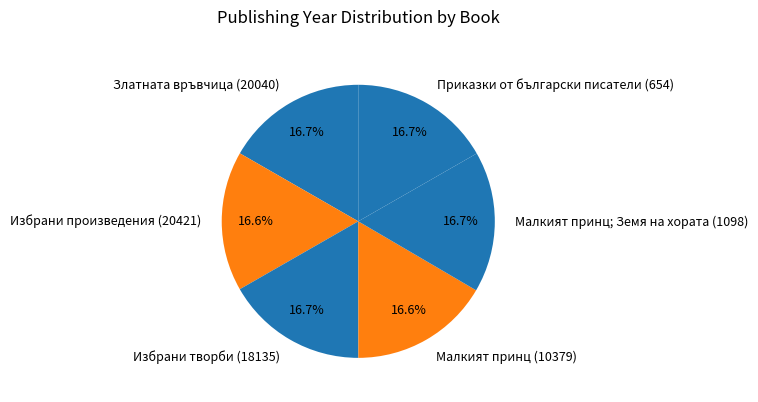

Approximately how many times larger is the value at Избрани произведения (20421) compared to Избрани творби (18135)?

1.0